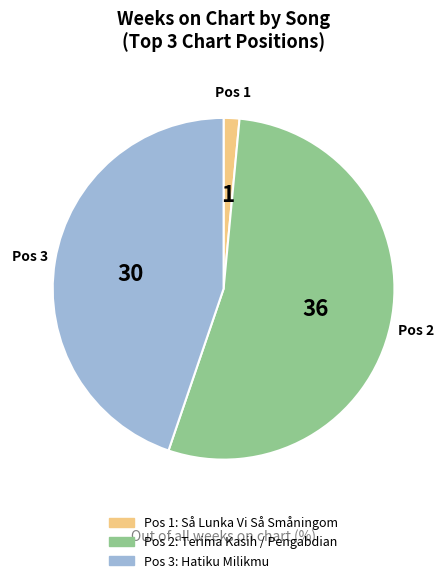

True or false: Terima Kasih / Pengabdianku accounts for 54% of the total.

True